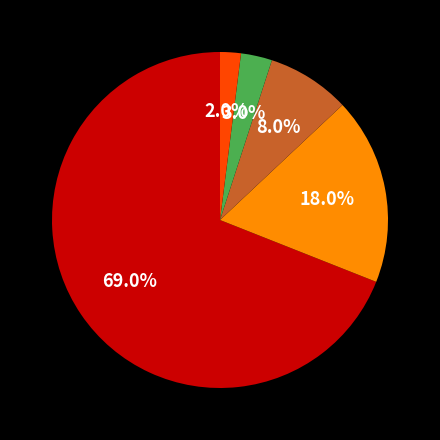

How many slices are in this pie chart?

5